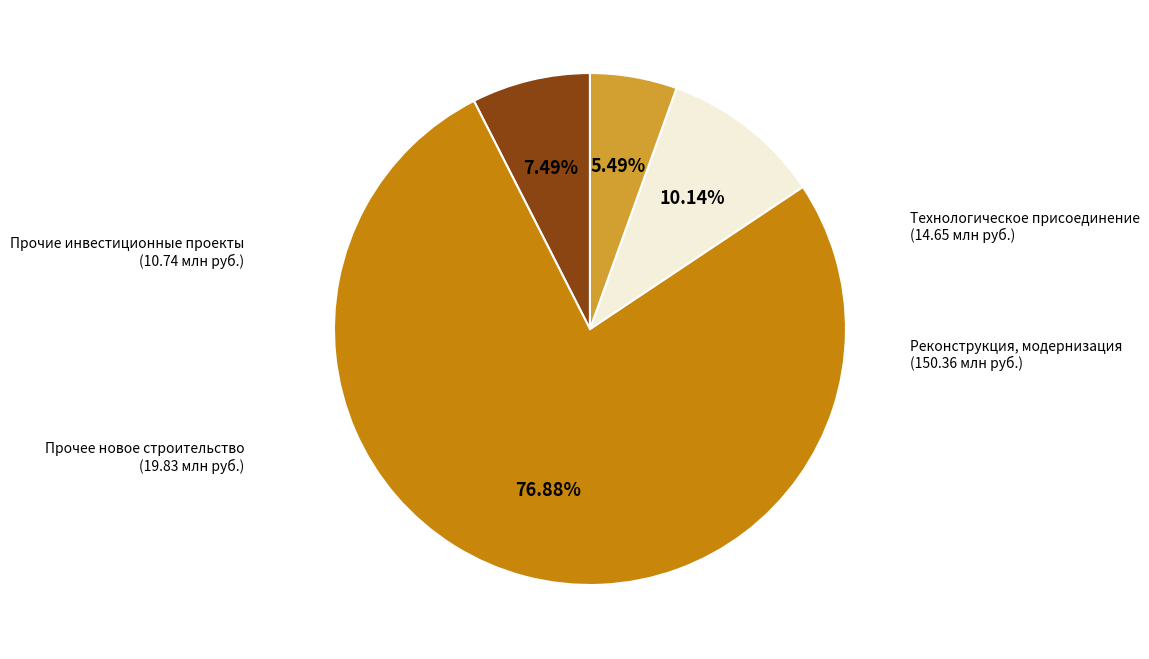

Is there a majority slice in this chart?

Yes